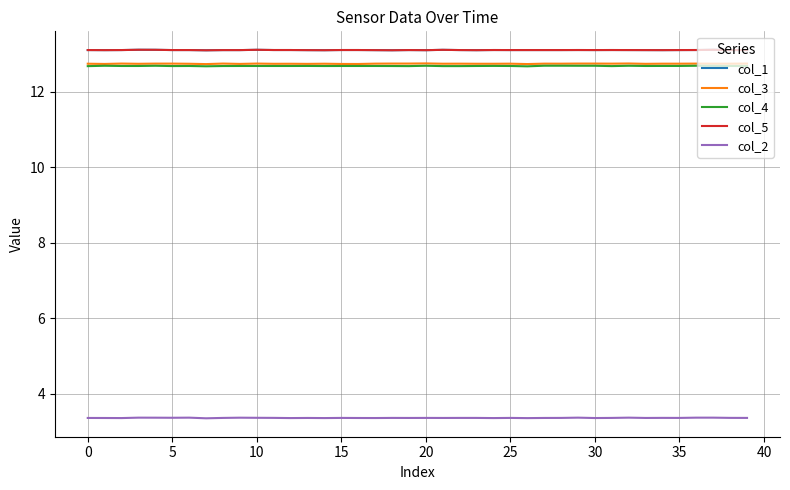

At how many categories does at least one series exceed 11?

40